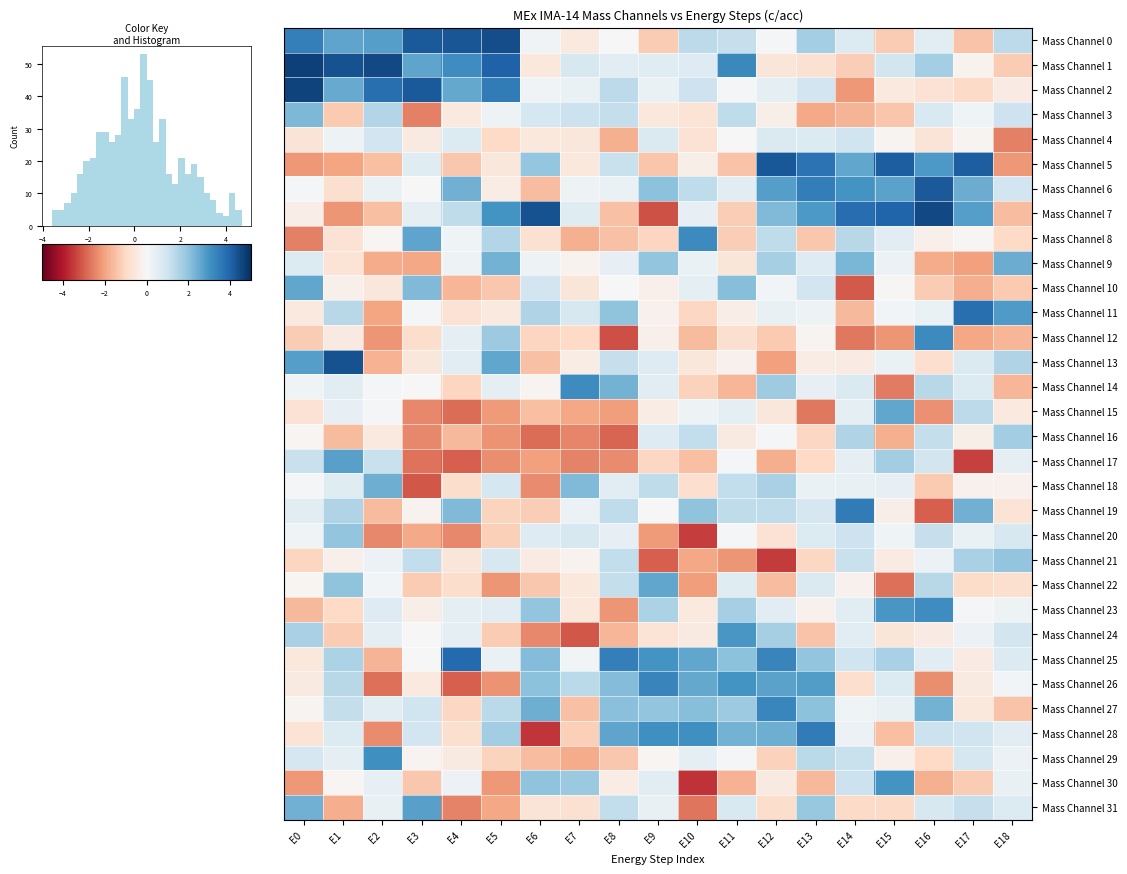

Is it true that Mass Channel 20 equals 0.7 at E6?

True